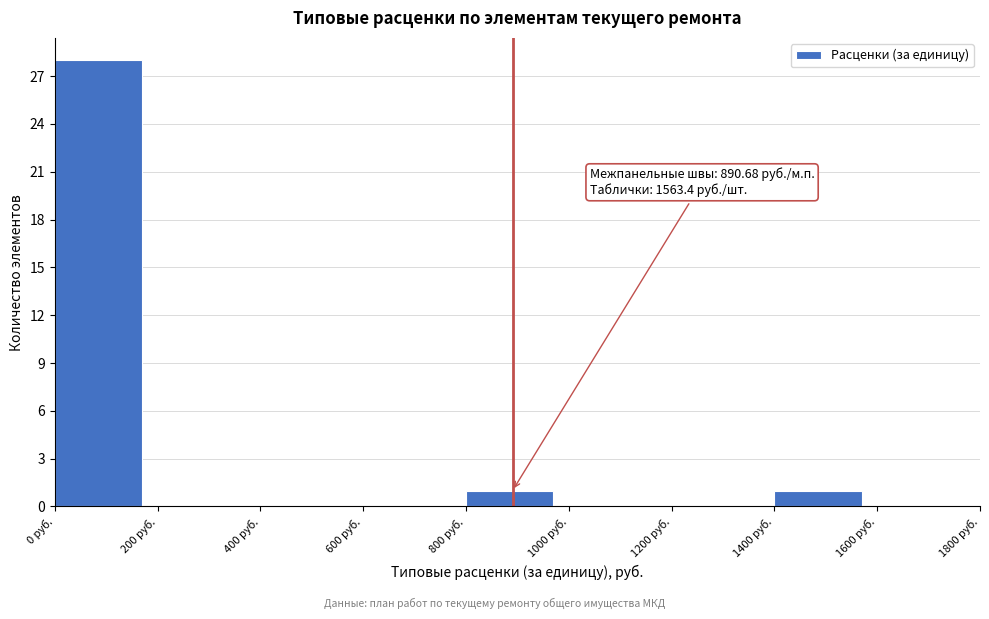

Over which range of the x-axis is the bar tallest?

0 to 200